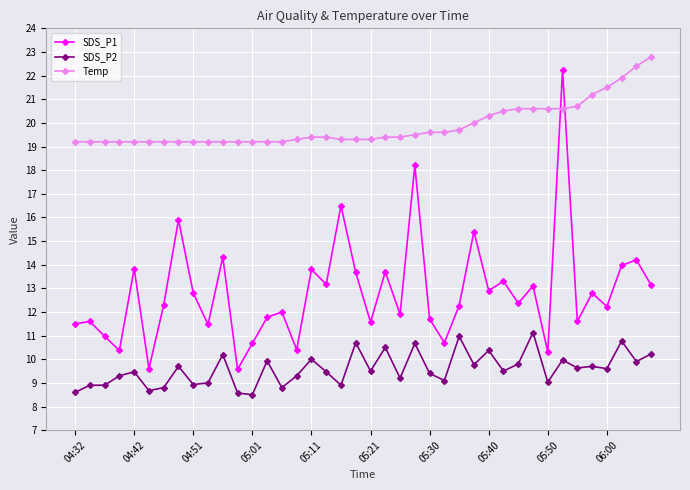

What is the value of the SDS_P2 point at the 8th from the left?

9.7